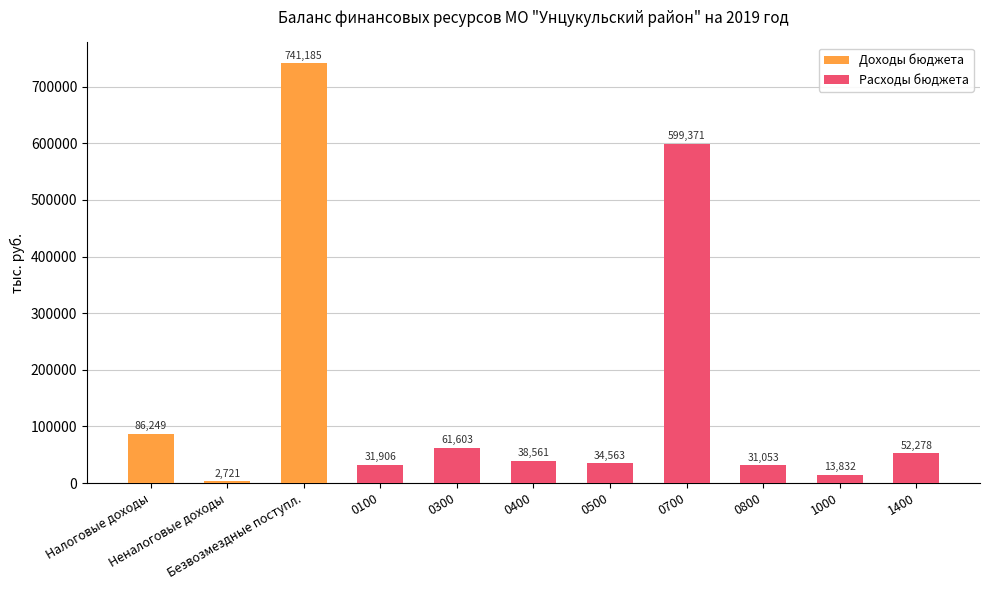

Read the value at Неналоговые доходы.

2721.0